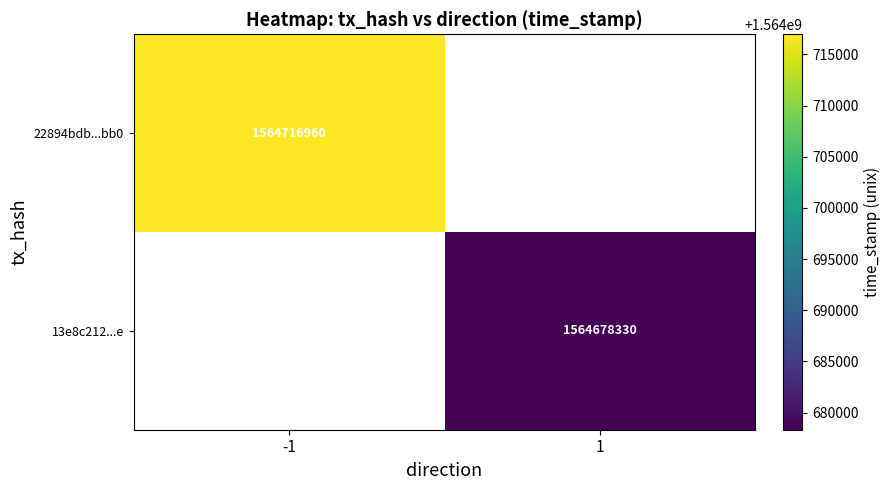

The value of 13e8c212...e at 1 is 1564678330. True or false?

True